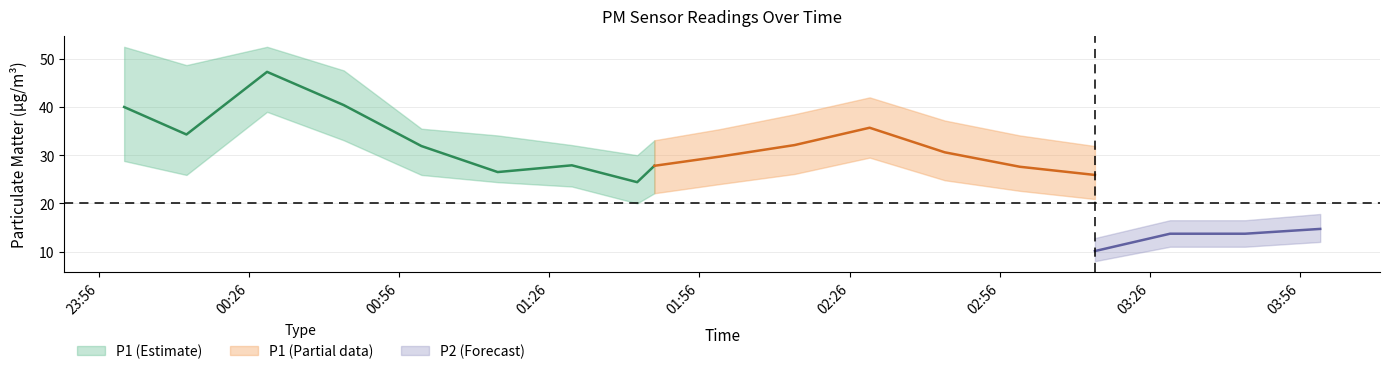

What is the sum of the P2_upper values at 2022-11-11T03:15:00 and 2022-11-11T02:45:00?

26.3